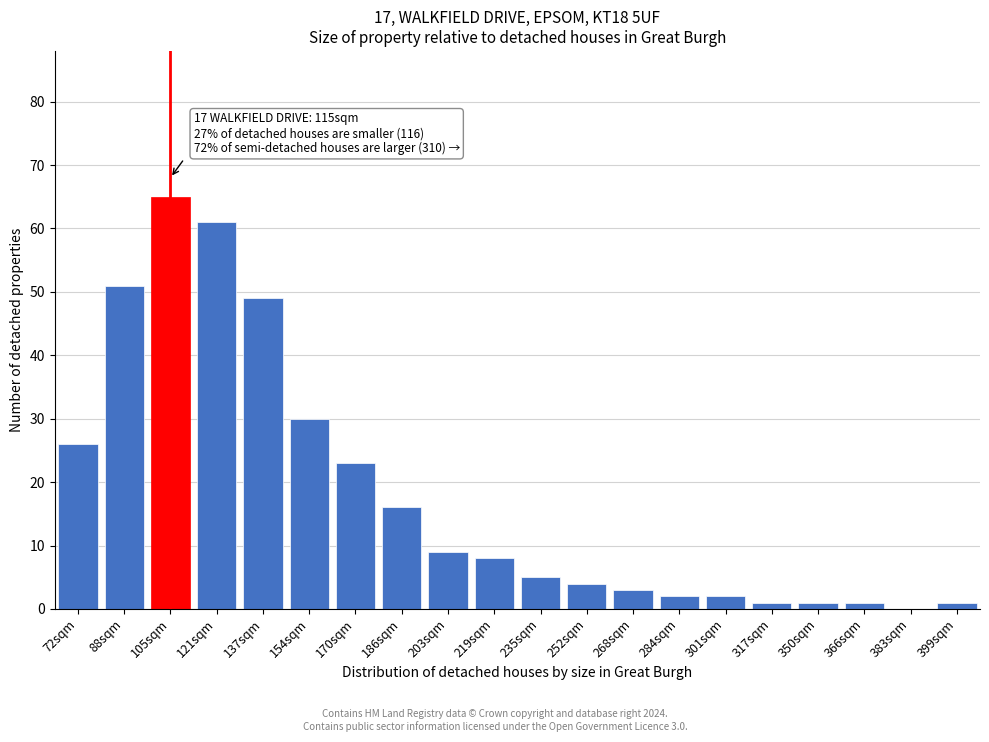

Reading left to right, extract all data points from this chart.

72sqm=26	88sqm=51	105sqm=65	121sqm=61	137sqm=49	154sqm=30	170sqm=23	186sqm=16	203sqm=9	219sqm=8	235sqm=5	252sqm=4	268sqm=3	284sqm=2	301sqm=2	317sqm=1	350sqm=1	366sqm=1	383sqm=0	399sqm=1